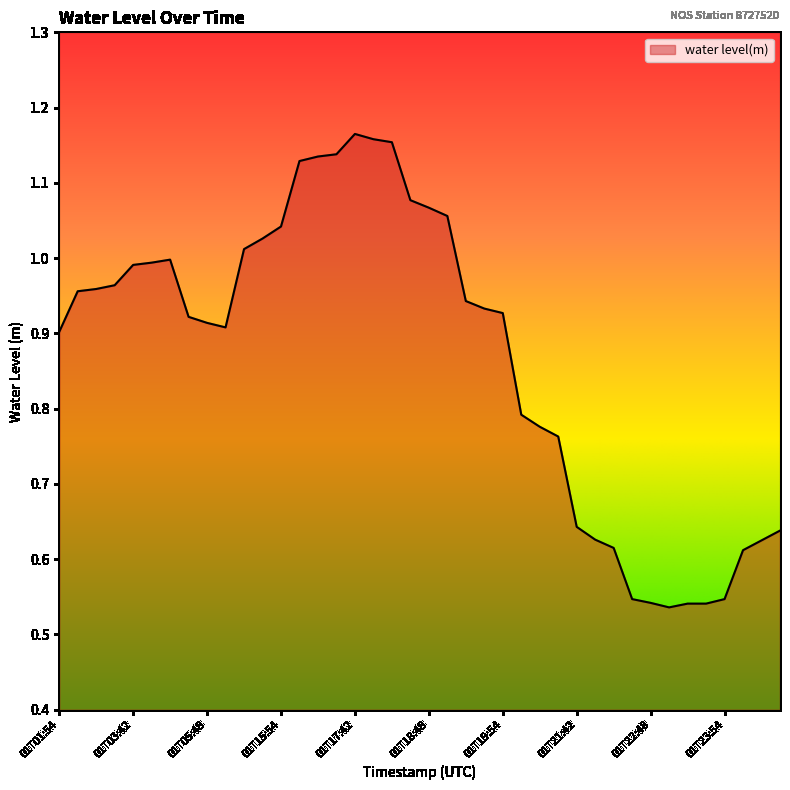

How many points are higher than both their immediate neighbors (excluding endpoints)?

2